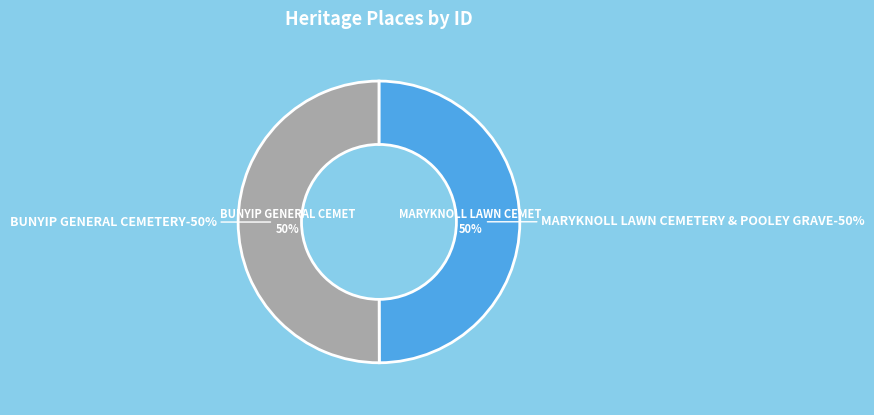

Count the number of slices in the pie.

2